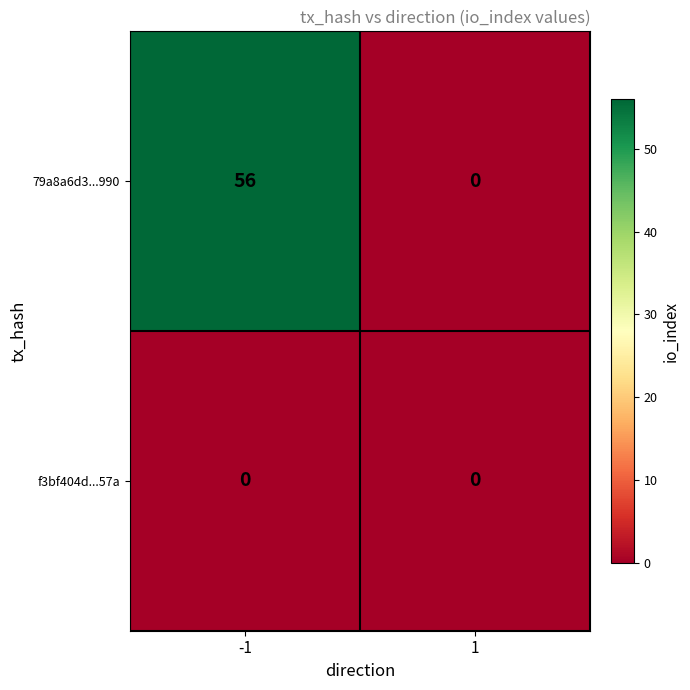

Rank the series at -1 from lowest to highest value.

f3bf404d...57a, 79a8a6d3...990